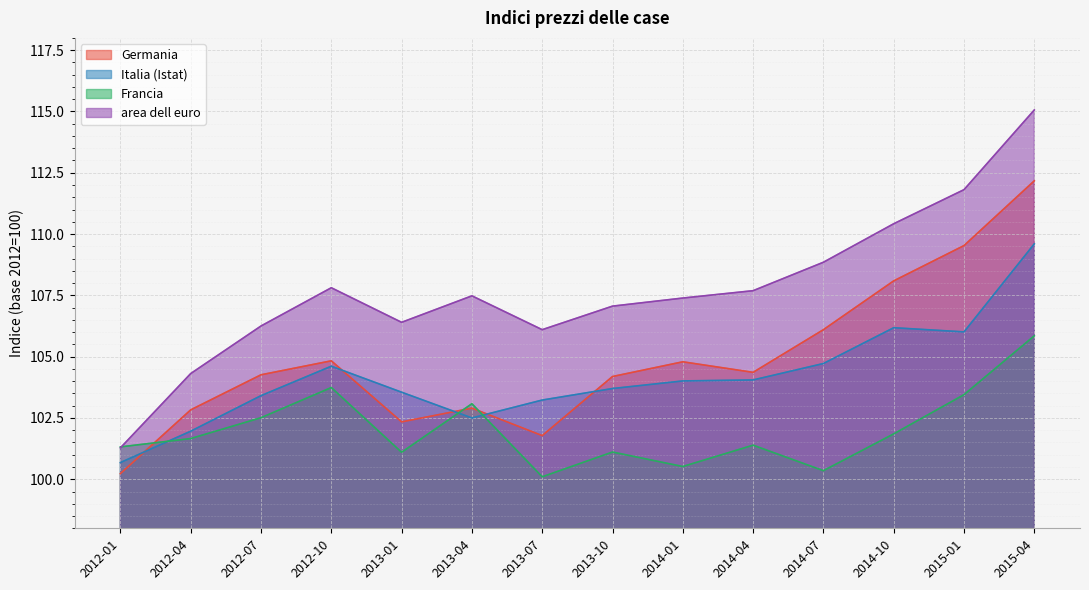

True or false: Francia and Germania cross at least once.

True